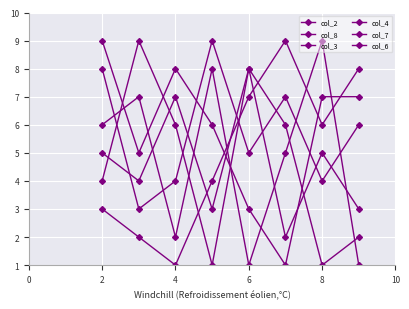

Does the chart have visible grid lines?

Yes